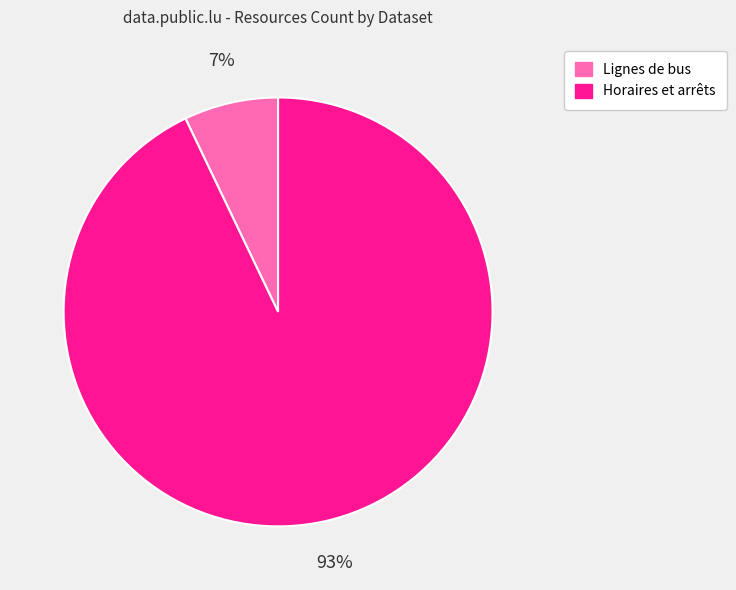

To the nearest percent, what is the difference between the largest and smallest slice percentages?

86%